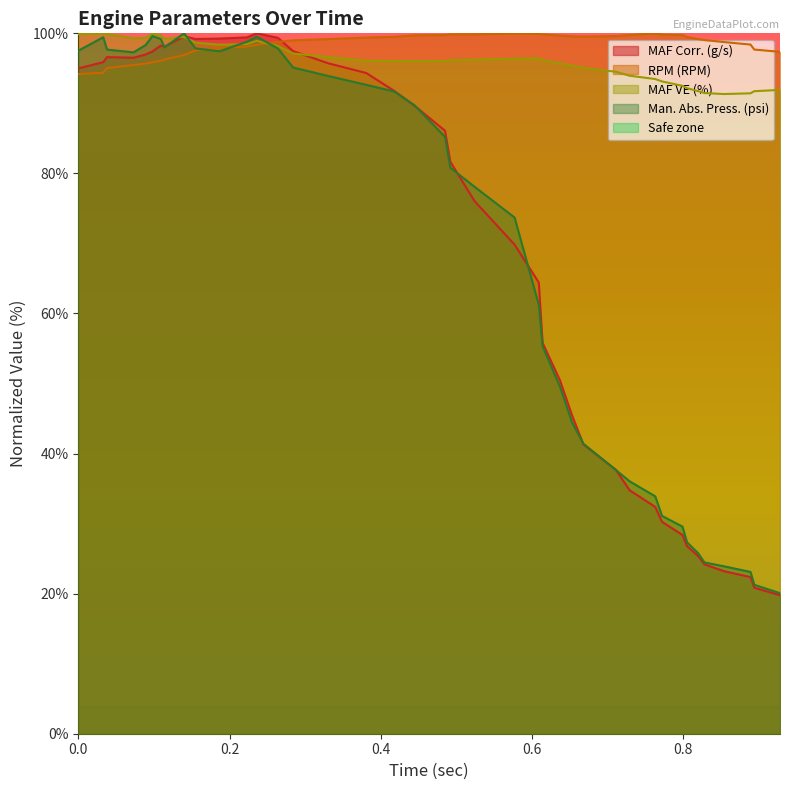

What is the maximum value for RPM (RPM)?

100.0